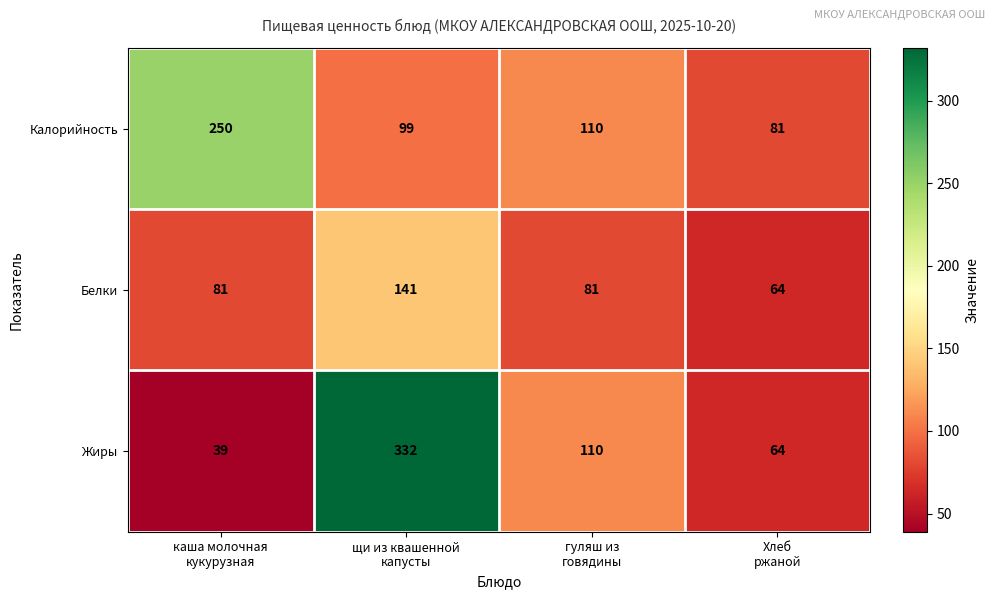

What is the average value of the Калорийность series?

135